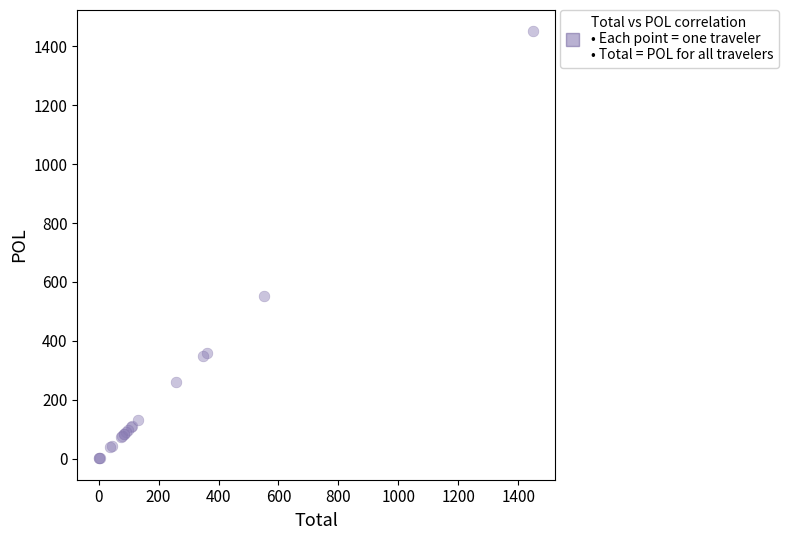

What Y value in the scatter plot is closest to 725?

552.5